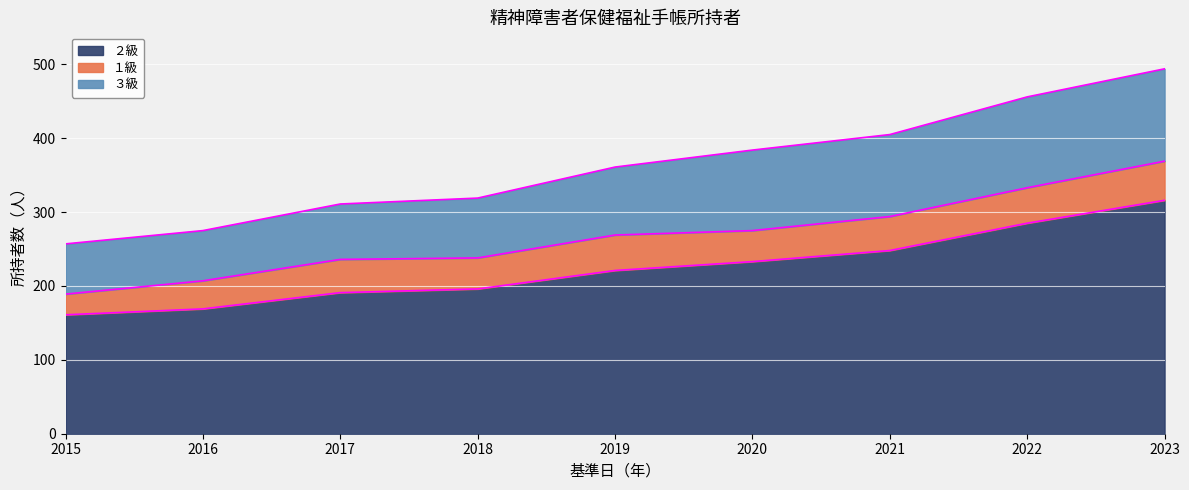

What is the difference between the １級 values at 2015 and 2023?

25